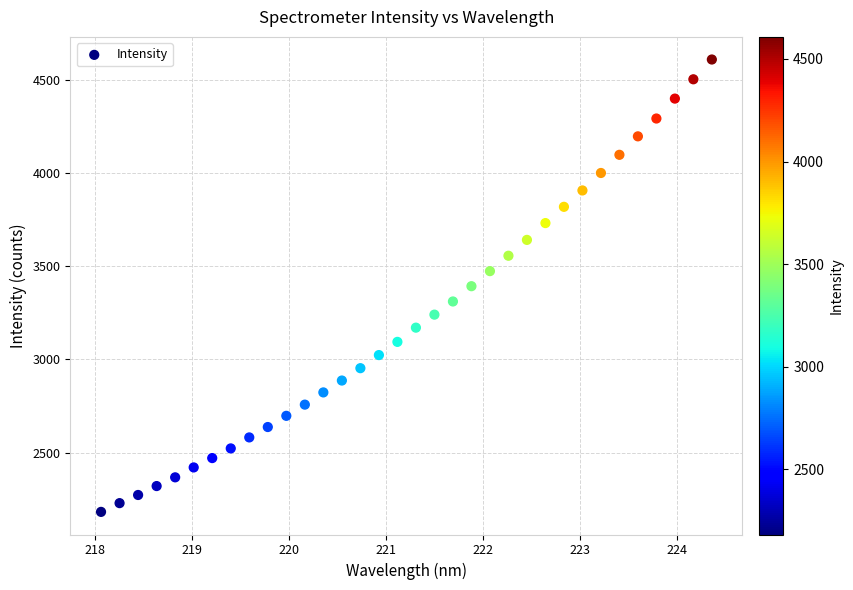

What is the range of Y values (max minus min)?

2426.0